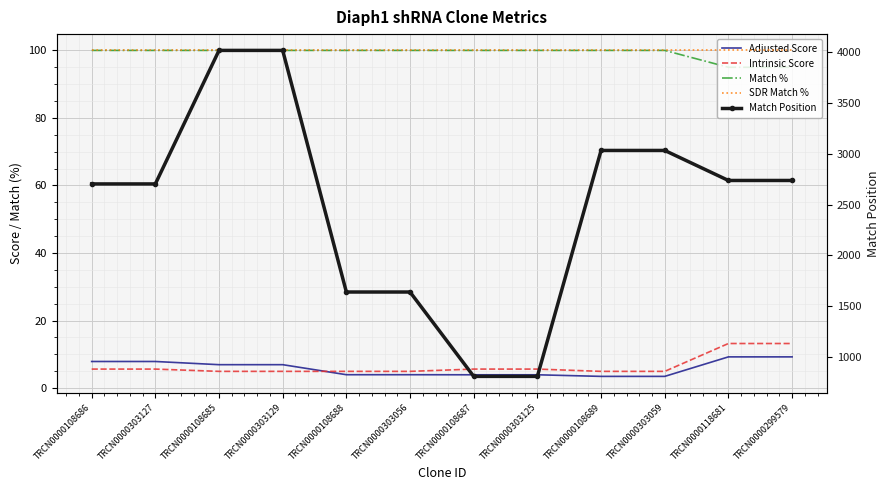

Which series has the largest total across all categories?

Match Position